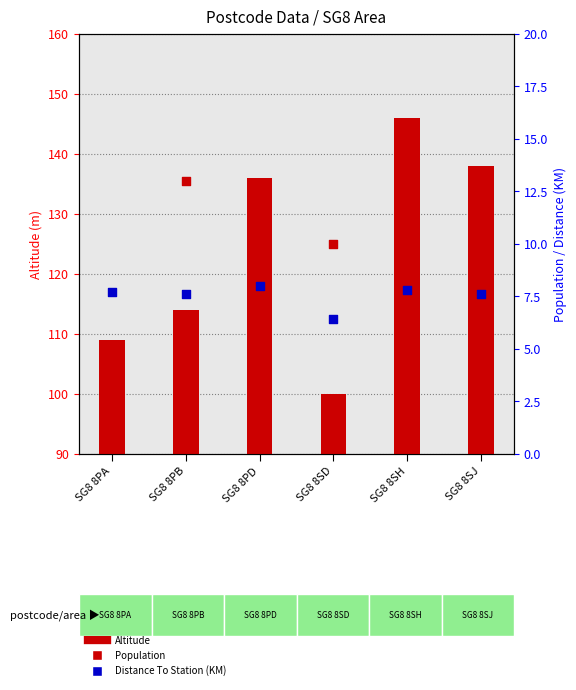

At how many categories does at least one series exceed 67?

6